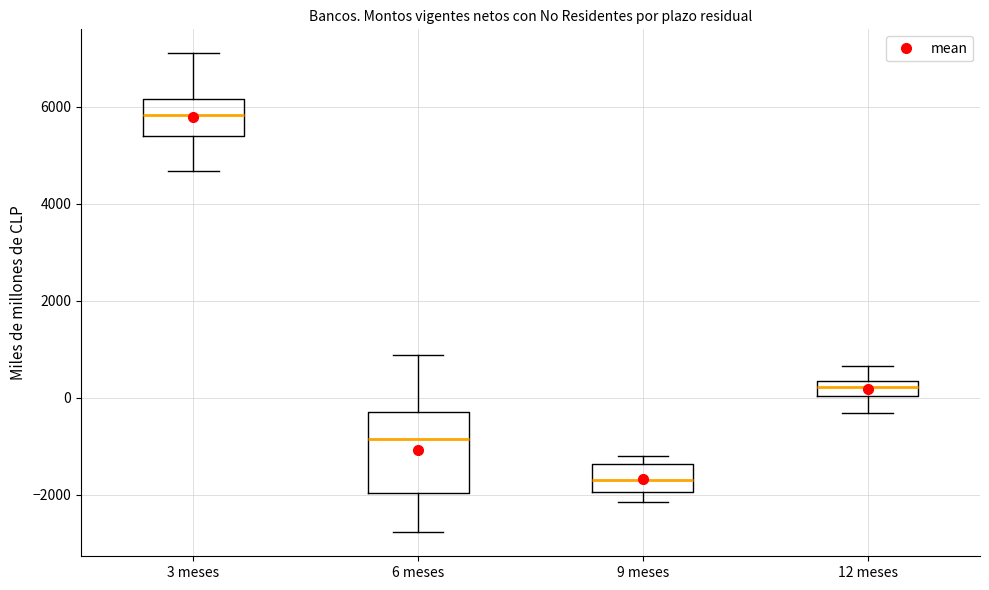

Reading left to right, read every box against the y-axis: the position of its median line, the range the box covers, and the ends of its whiskers. The values are not printed on the chart, so give them approximately, as read against the axis.

3 meses: median 5800, box 5400 to 6200, whiskers 4600 to 7200
6 meses: median -800, box -2000 to -400, whiskers -2800 to 800
9 meses: median -1600, box -2000 to -1400, whiskers -2200 to -1200
12 meses: median 200, box 0 to 400, whiskers -400 to 600